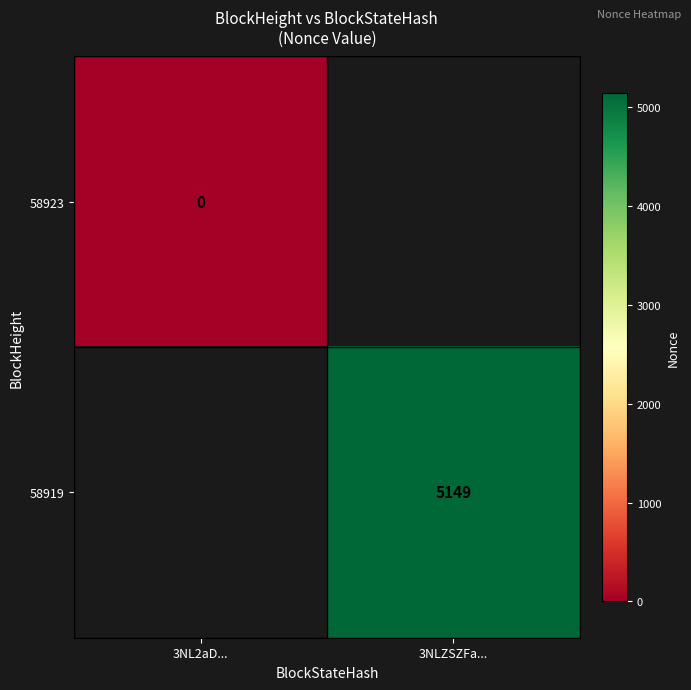

Is it true that 58919 equals 7320 at 3NLZSZFa...?

False